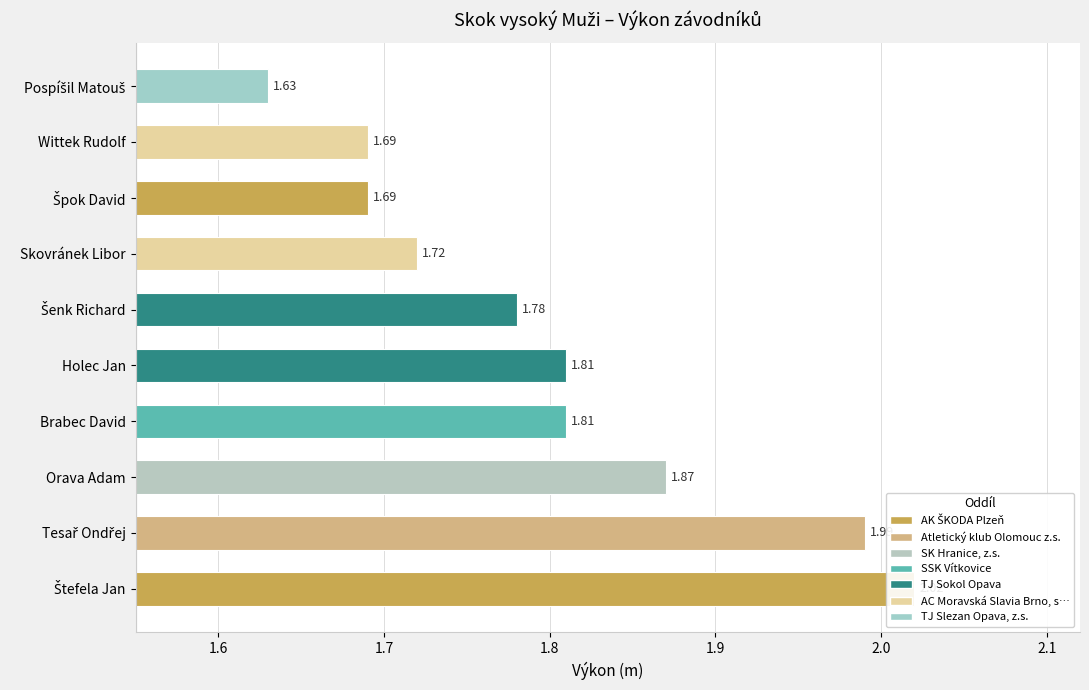

True or false: the data shows 1.0 at 9.

False